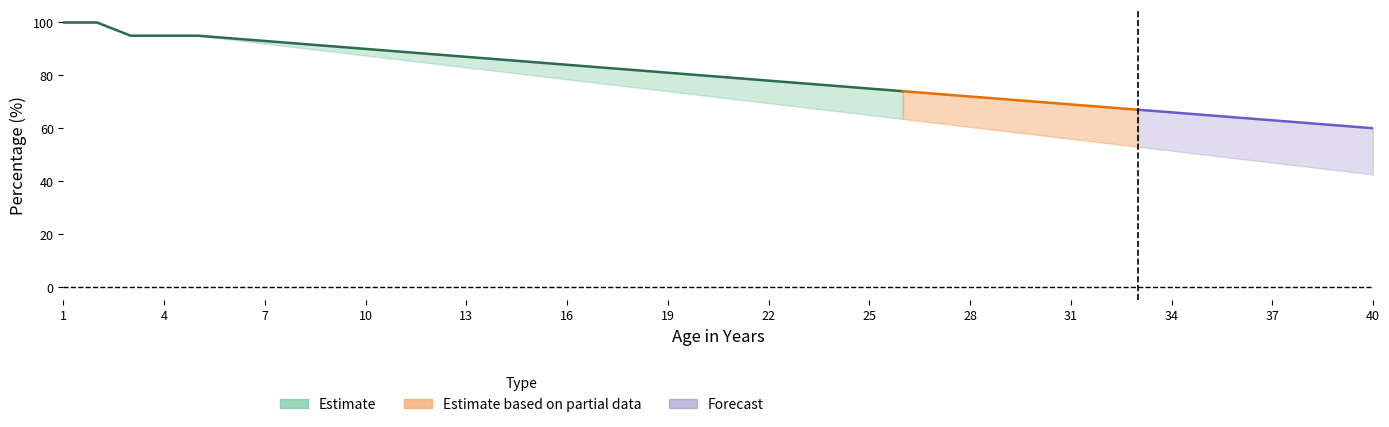

Is it true that Remaining Semi equals 48.1 at 9?

False